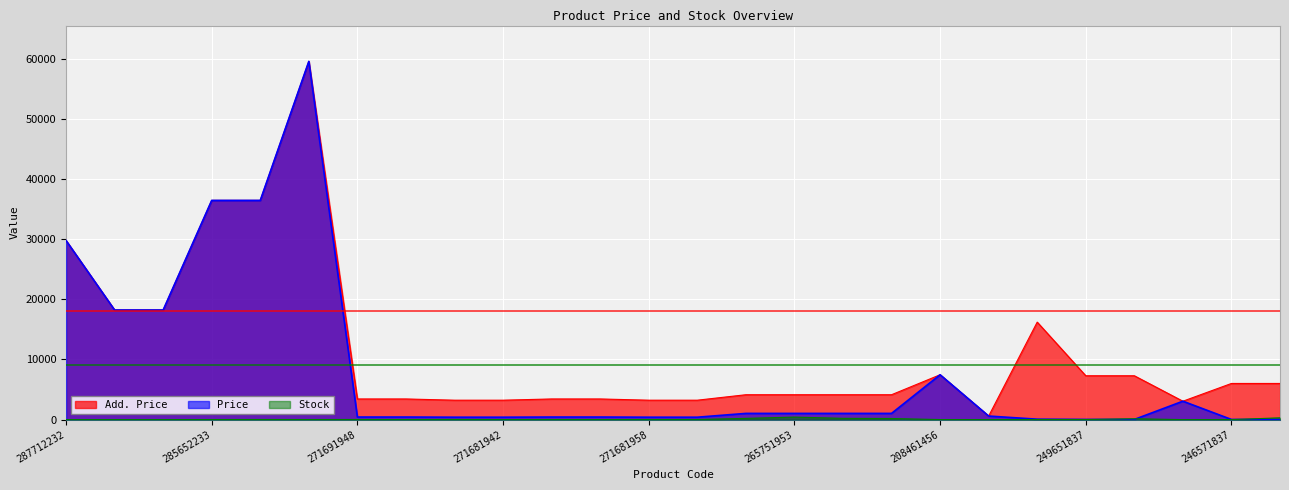

How many interior local peaks does the Stock series have?

8